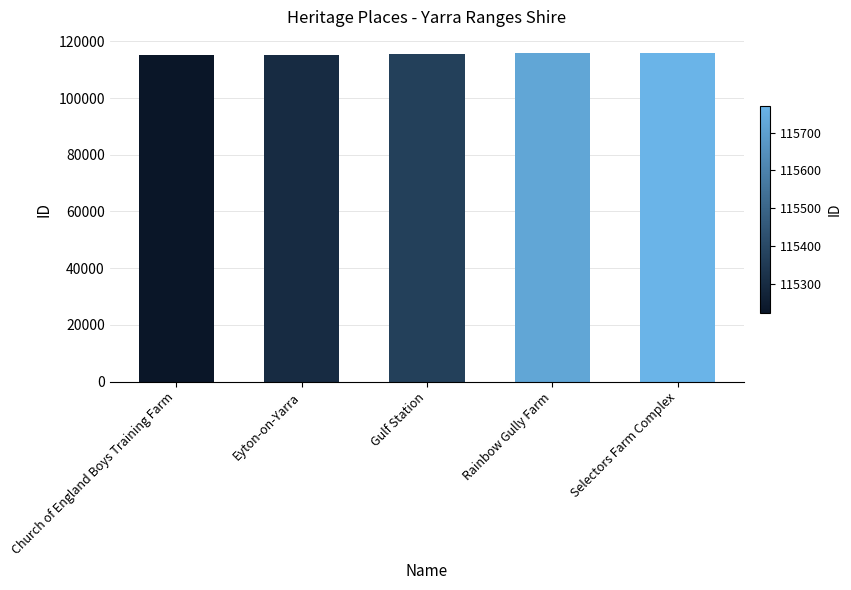

Does the chart contain any negative values?

No